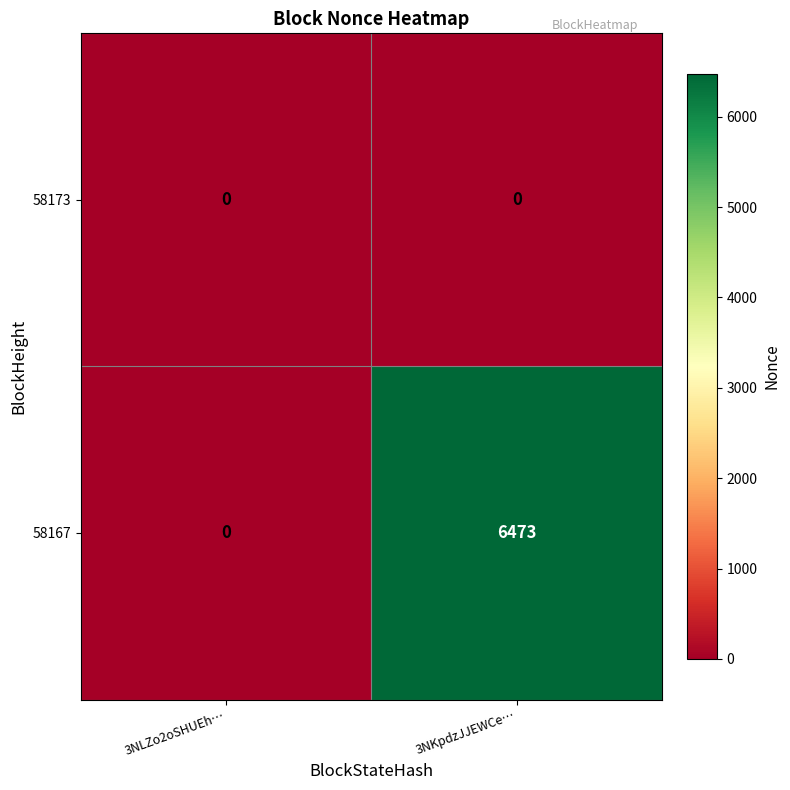

How many data points does each series have?

2